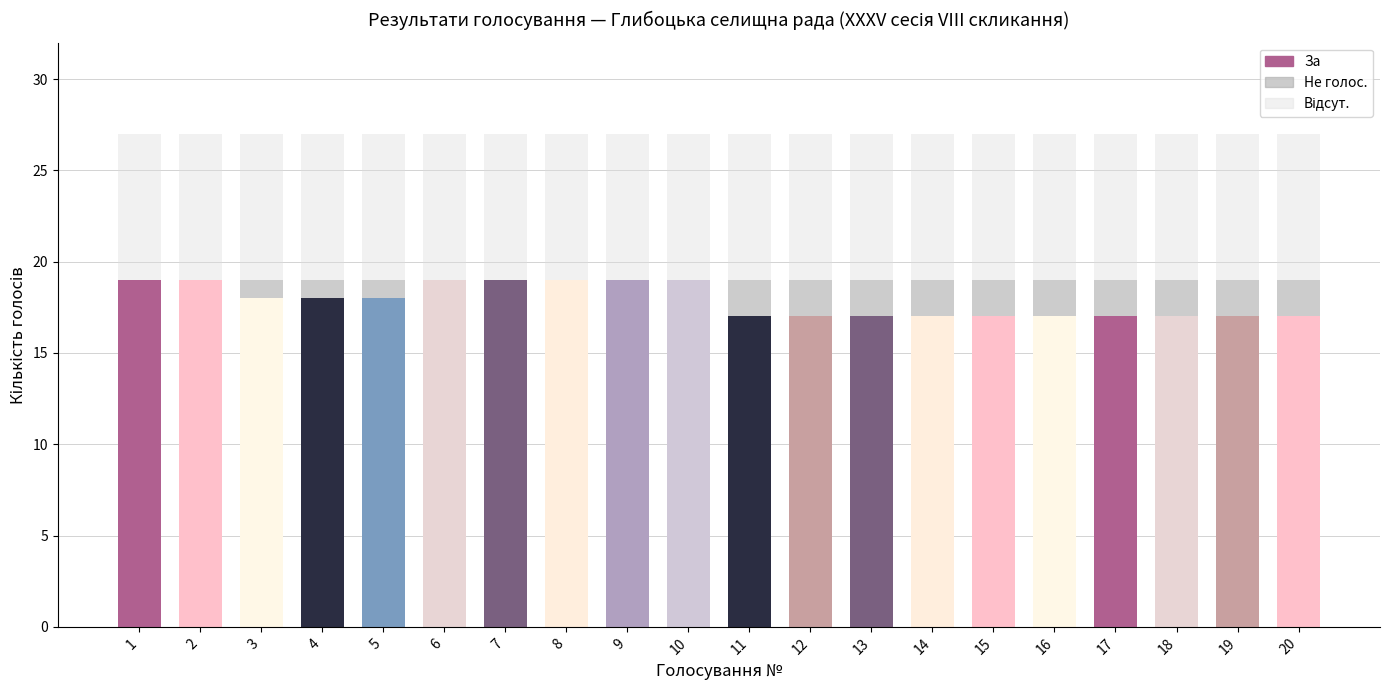

What is the total value across all series at 7?

27